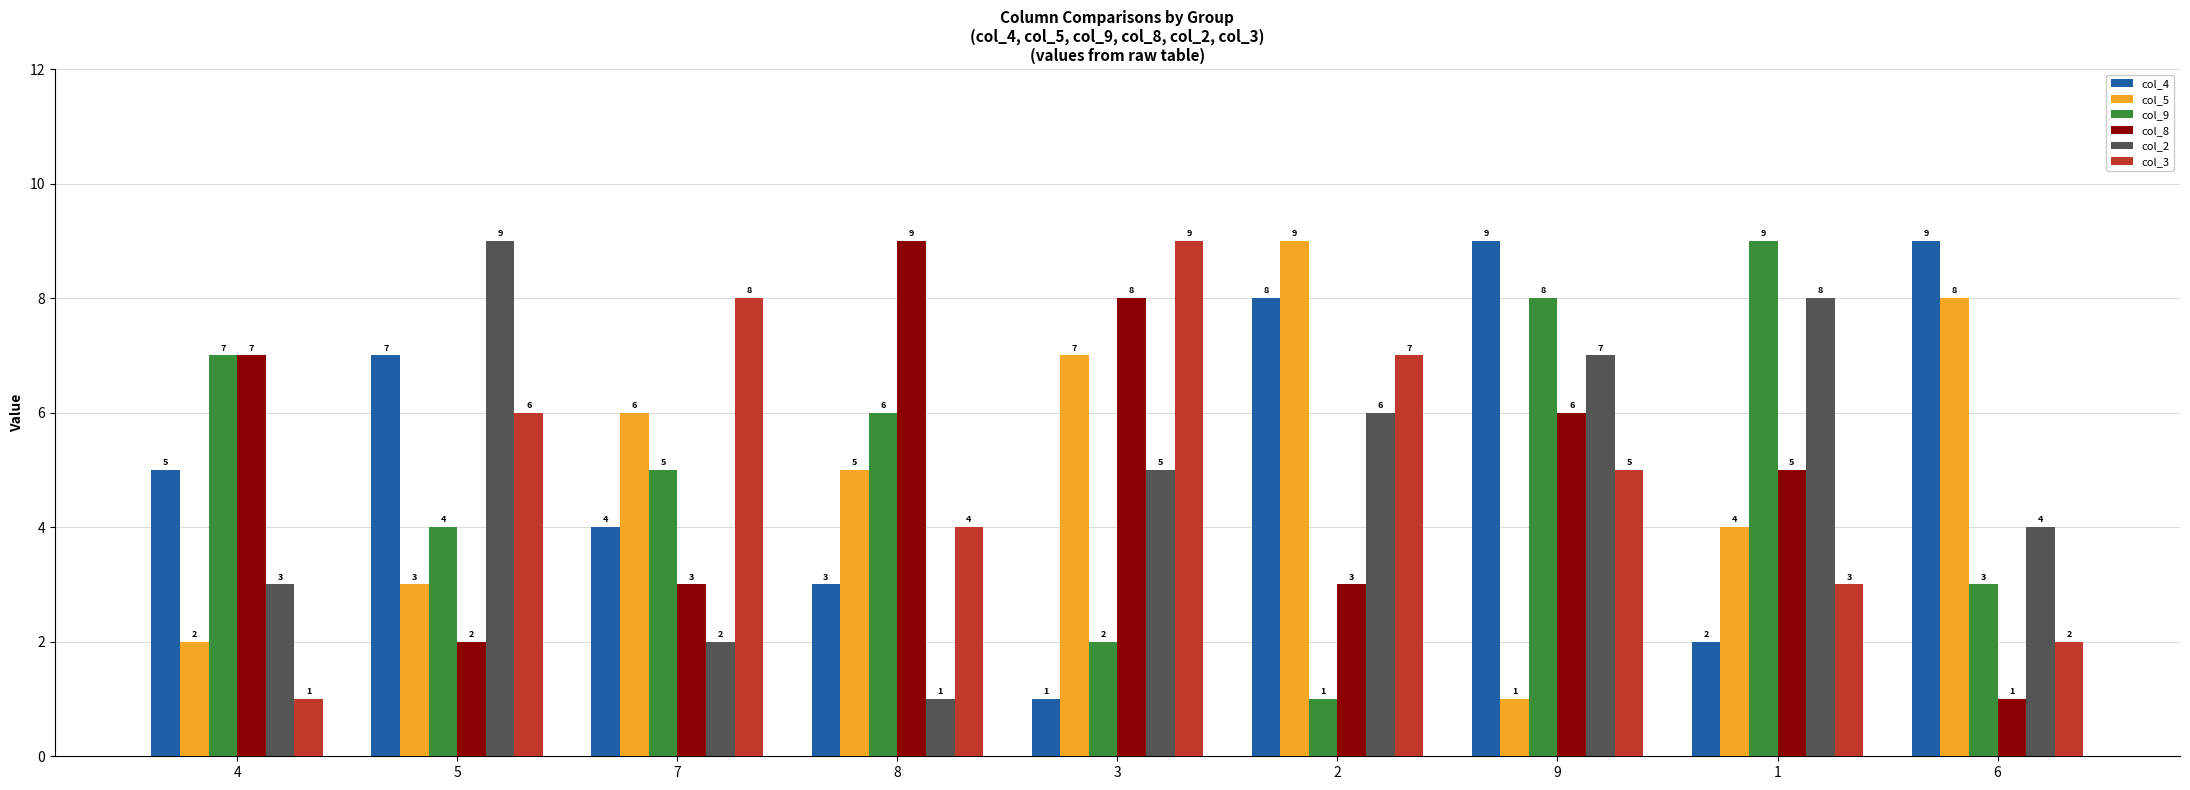

List the labels in order of col_9 value, smallest first.

2, 3, 6, 5, 7, 8, 4, 9, 1